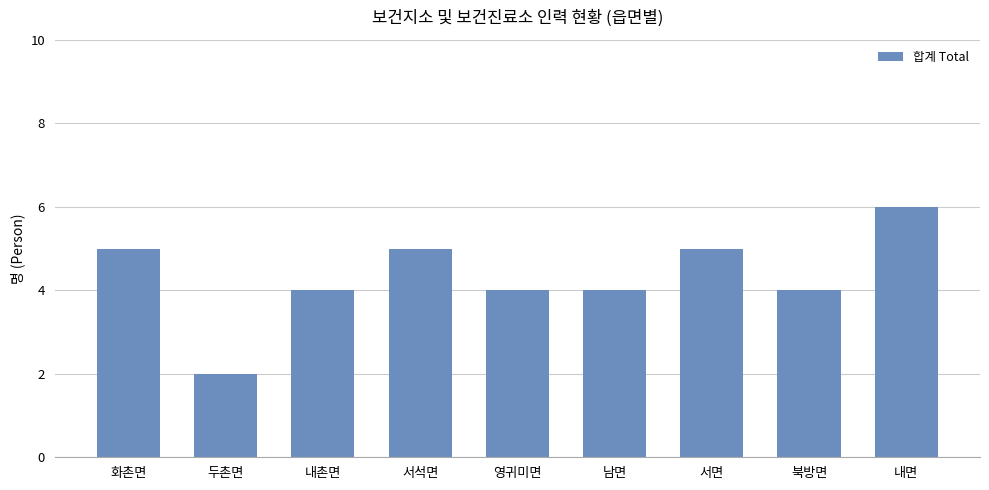

What is the difference between the values at 남면 and 두촌면?

2